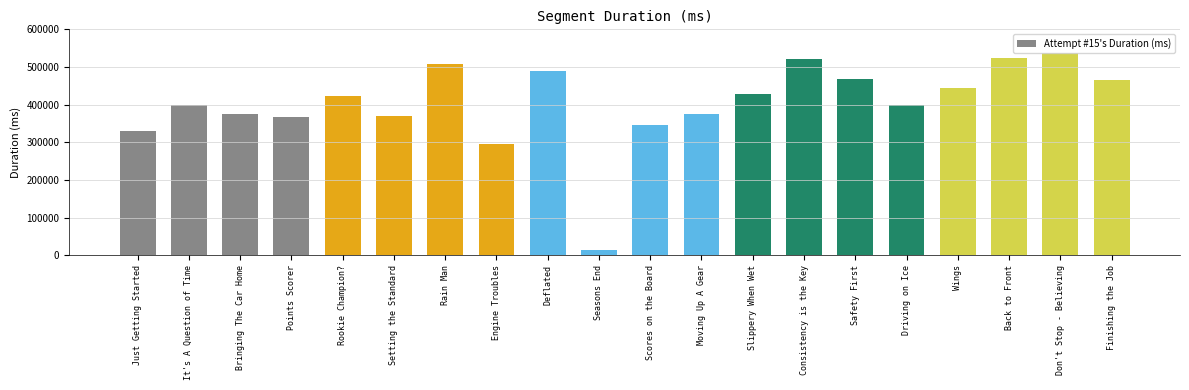

True or false: the data shows 613782 at Scores on the Board.

False